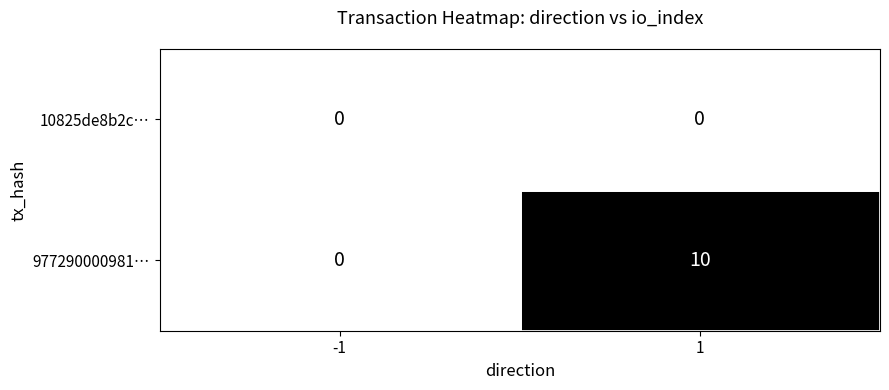

At how many categories does at least one series exceed 2?

1